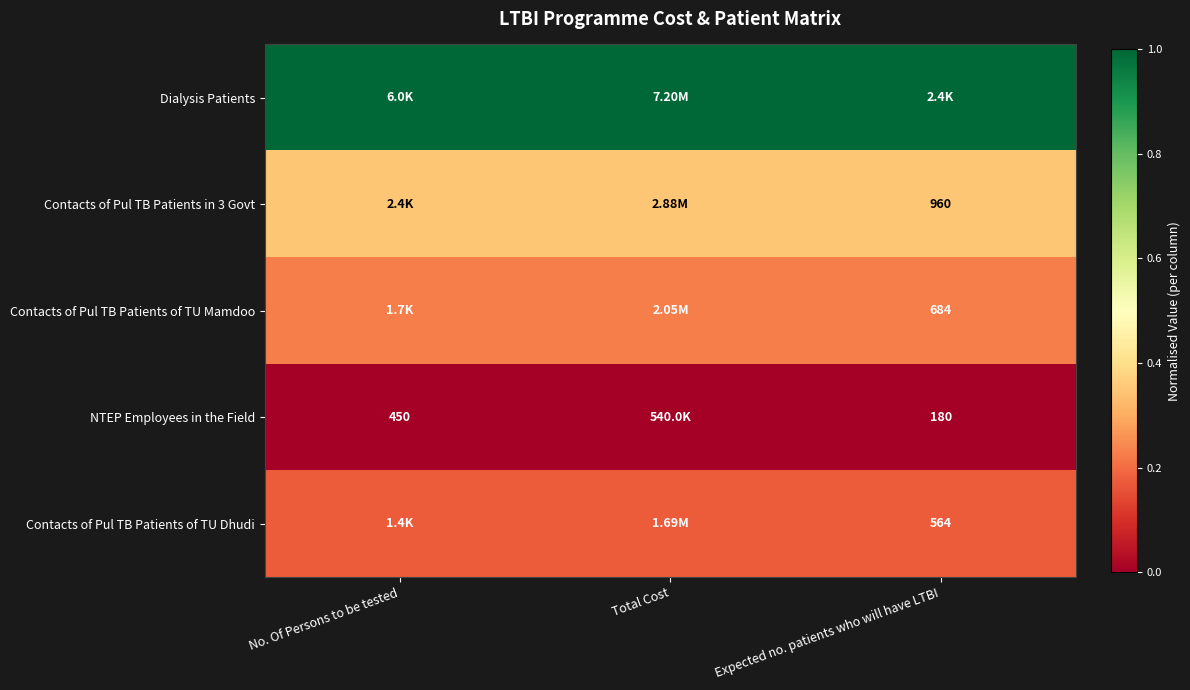

Which series has the largest total across all categories?

Dialysis Patients